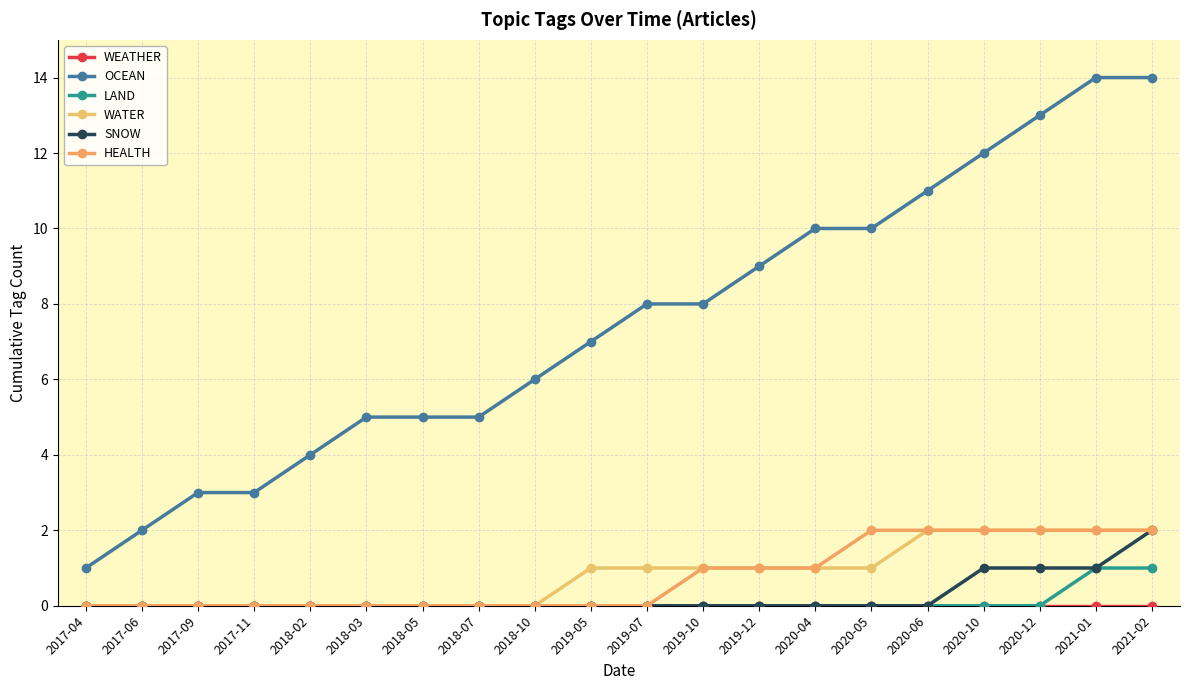

What is the label of the 18th point from the right?

2017-09